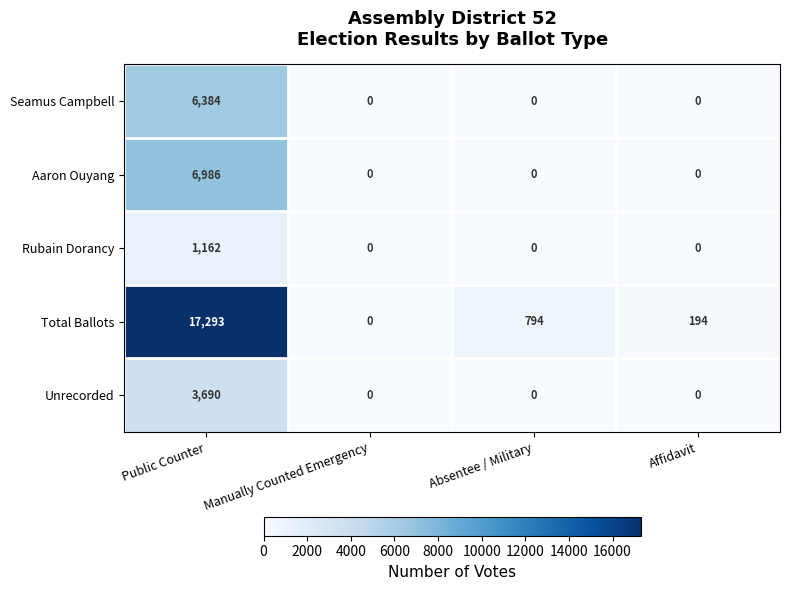

Reading right to left, list all the values displayed in this chart.

Seamus Campbell: 0	0	0	6384
Aaron Ouyang: 0	0	0	6986
Rubain Dorancy: 0	0	0	1162
Total Ballots: 194	794	0	17293
Unrecorded: 0	0	0	3690